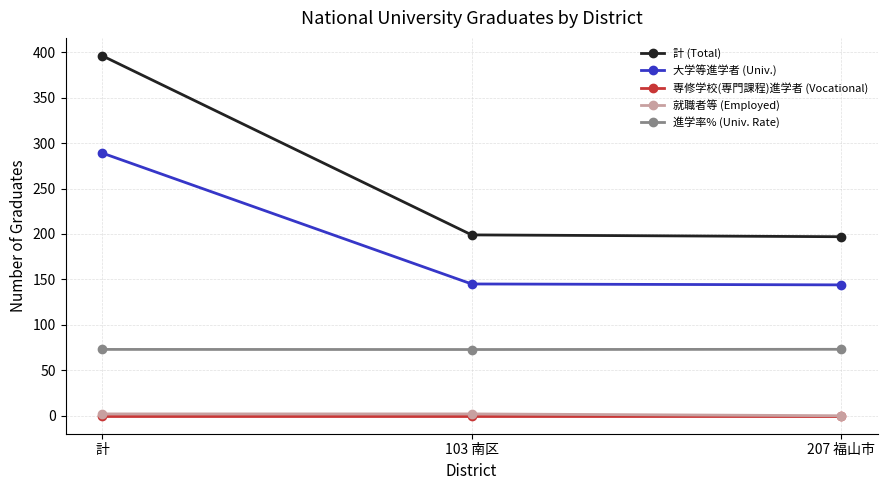

What is the greatest value displayed?

396.0